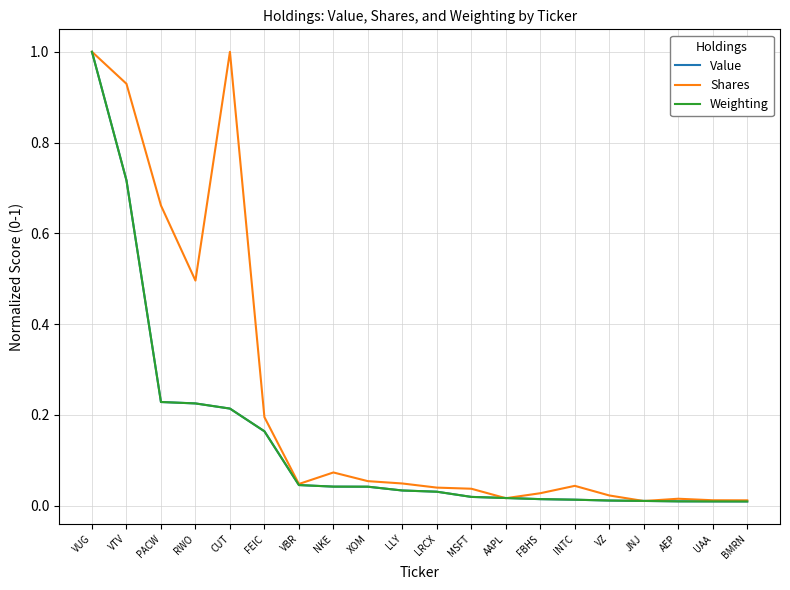

What position from the left is FEIC?

6